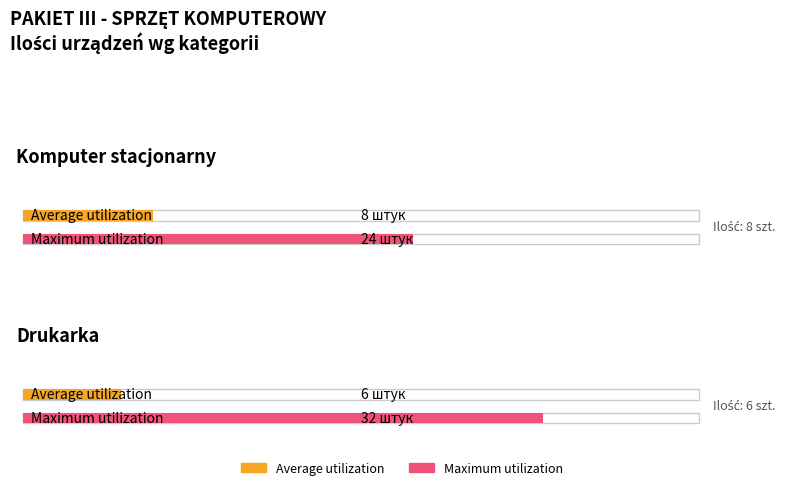

The Average utilization series shows 6 at Drukarka. True or false?

True